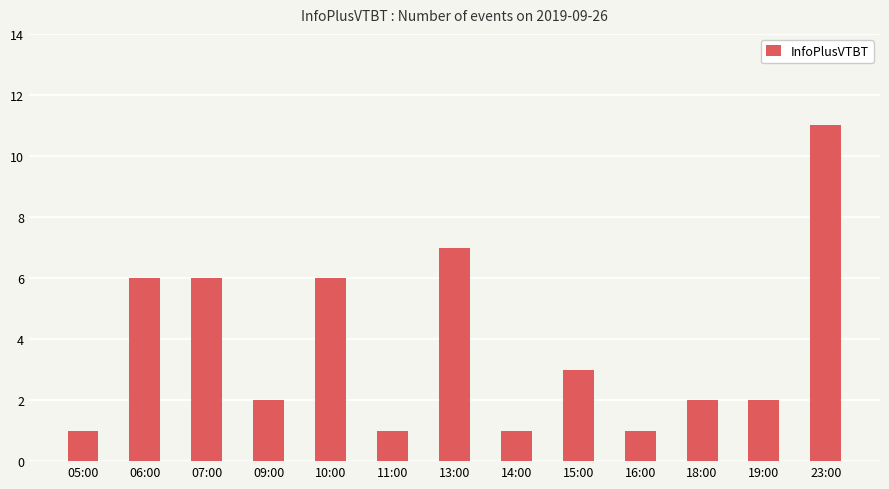

What is the greatest value displayed?

11